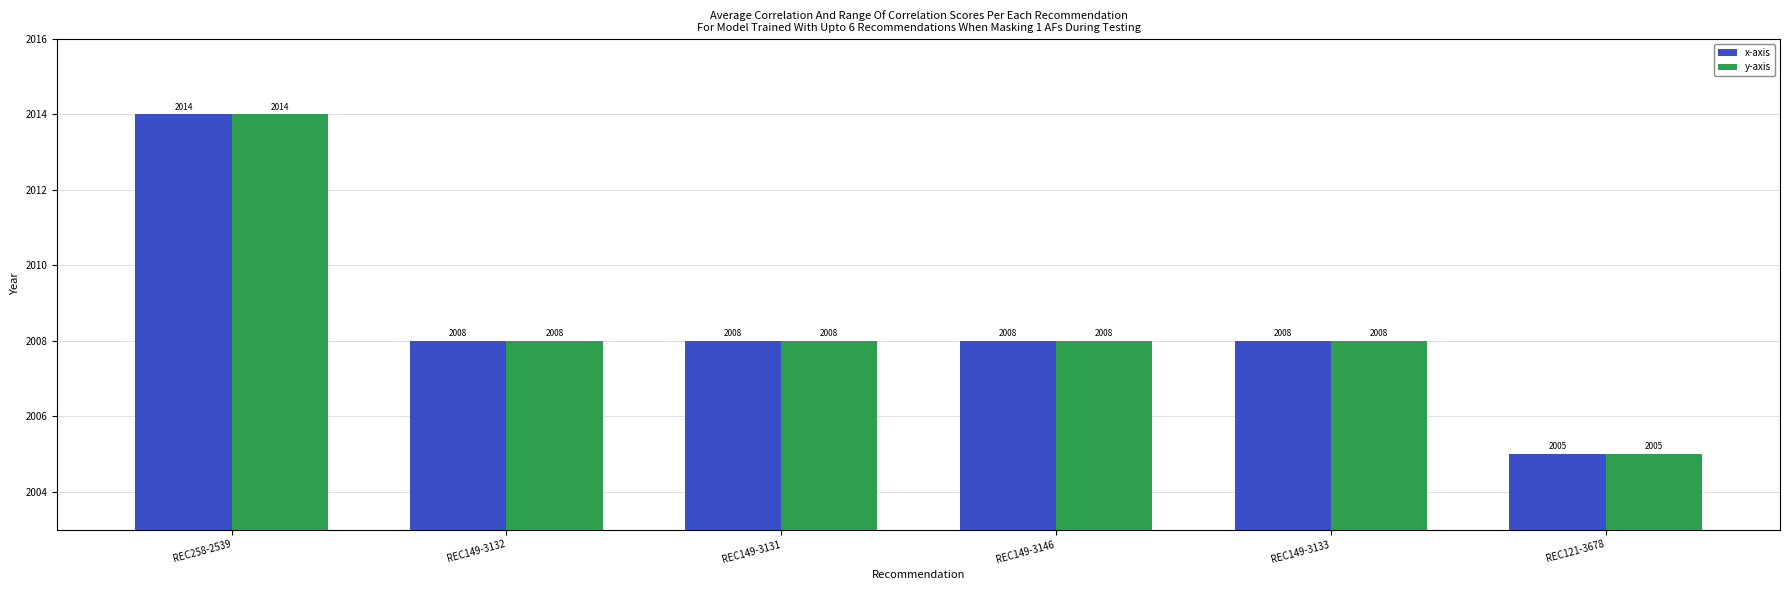

What is the sum of the y-axis values at REC258-2539 and REC149-3132?

4022